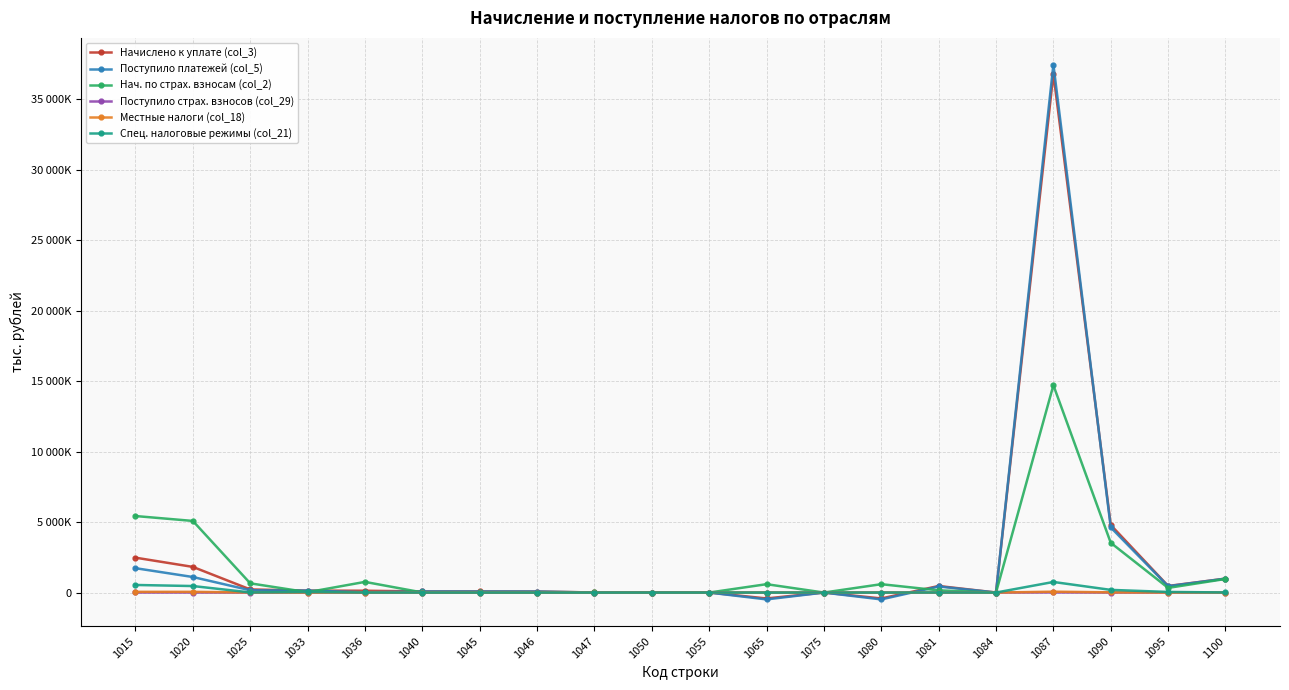

Is it true that Нач. по страх. взносам (col_2) equals 10285 at 1047?

False